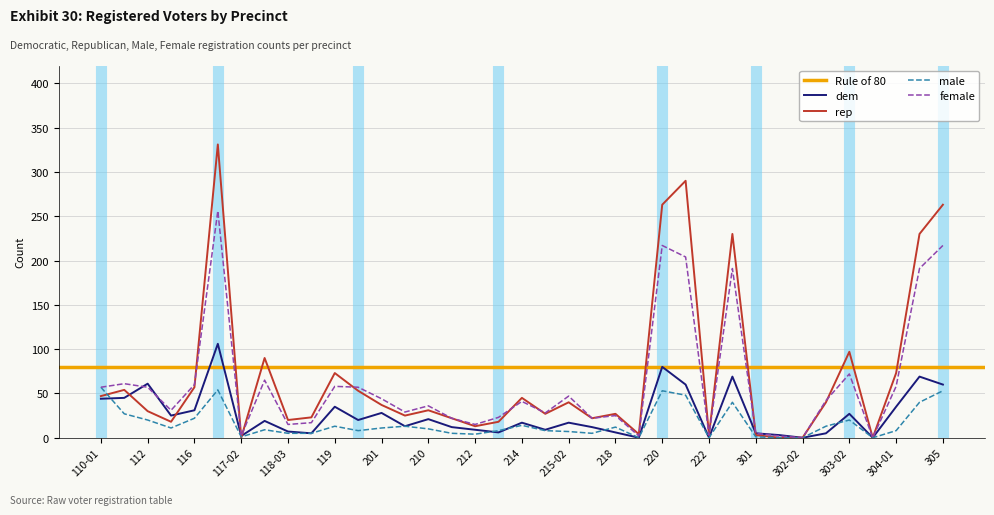

What is the sum of all rep values?

2599